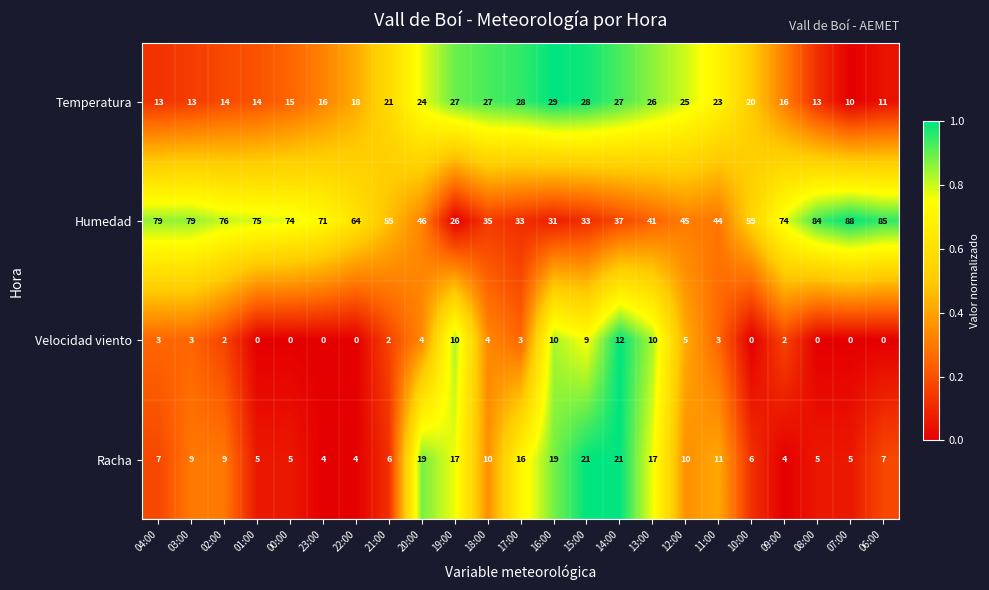

At which label is Velocidad viento closest to 6?

12:00